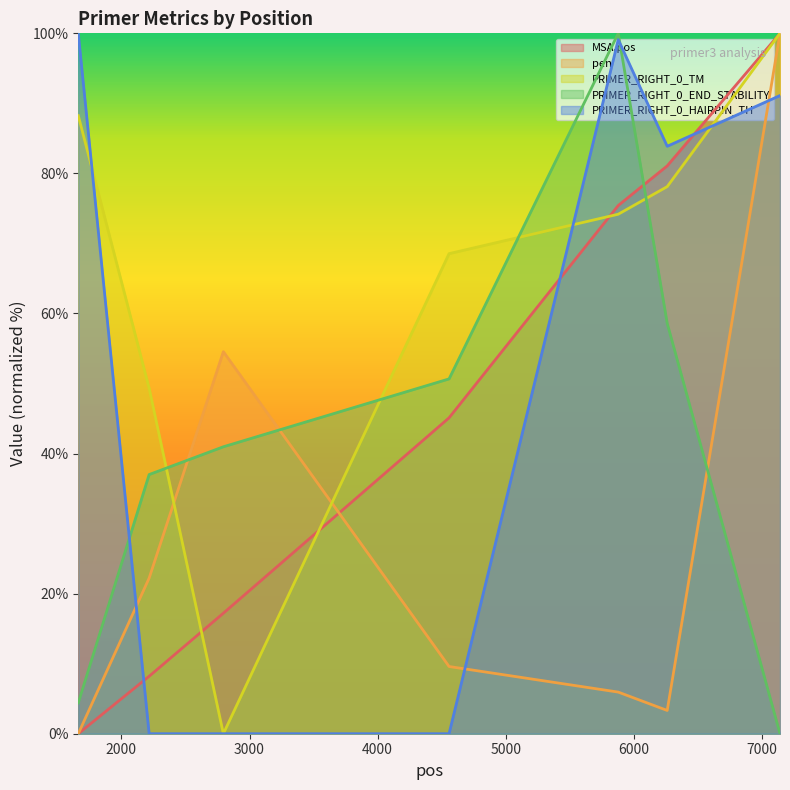

Between 2796 and 4557, which series saw the biggest shift?

PRIMER_RIGHT_0_TM